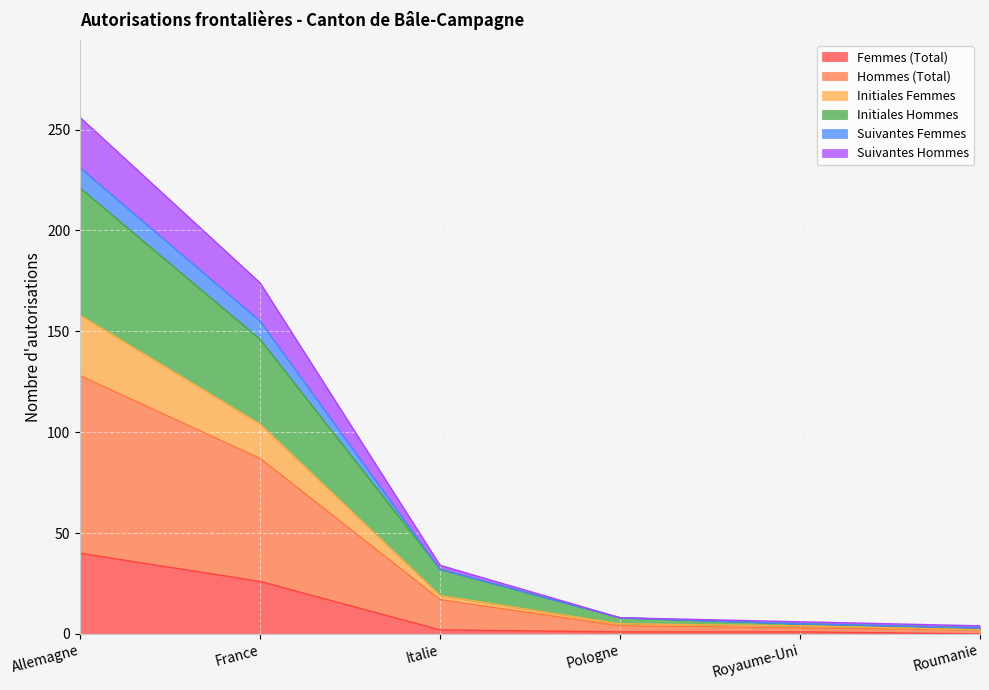

Which series has the widest spread of values?

Hommes (Total)